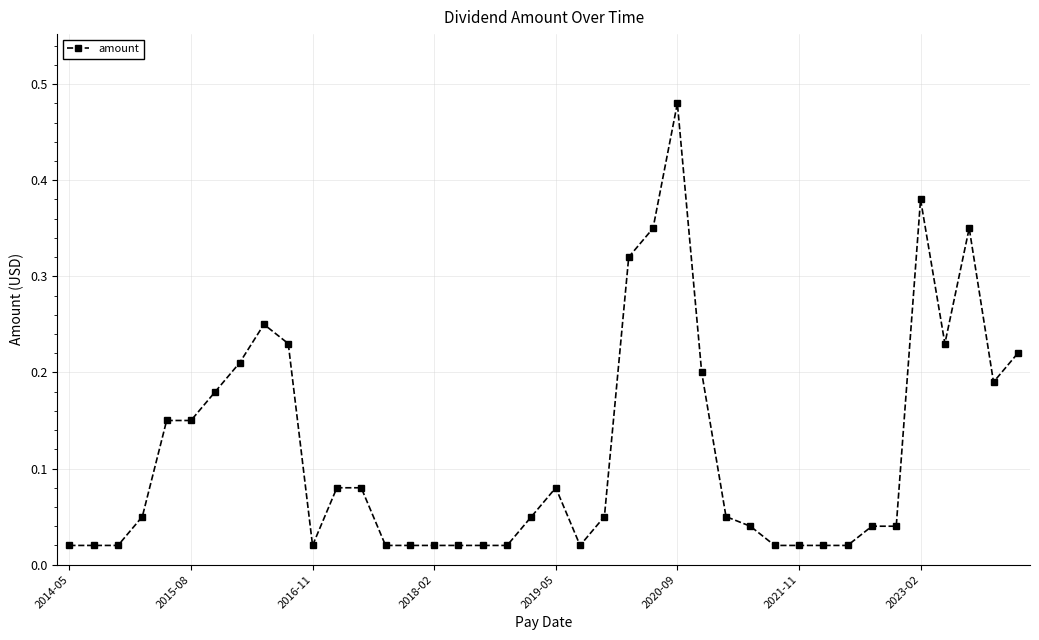

True or false: there are more than 0 points higher than both neighbors.

True